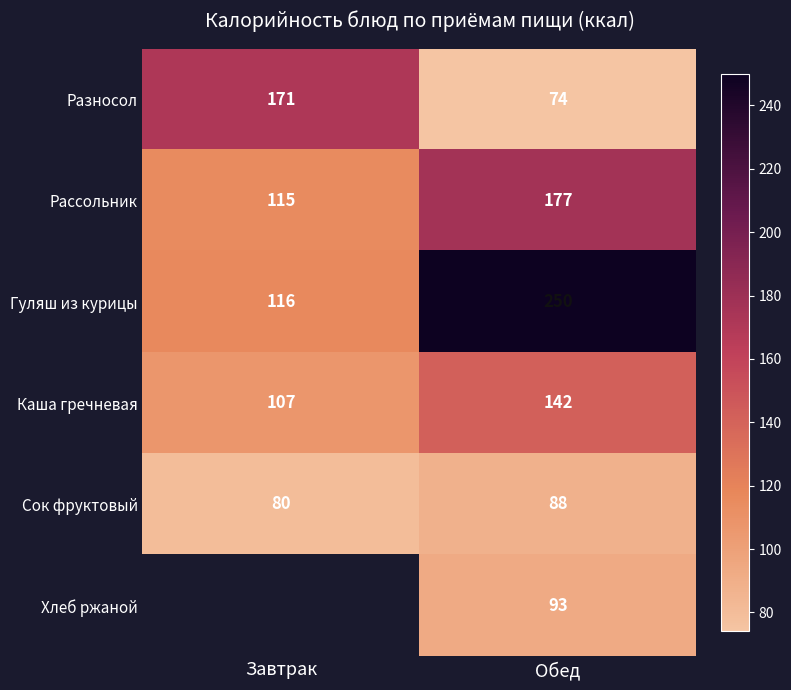

The value of Хлеб ржаной at Обед is 132. True or false?

False